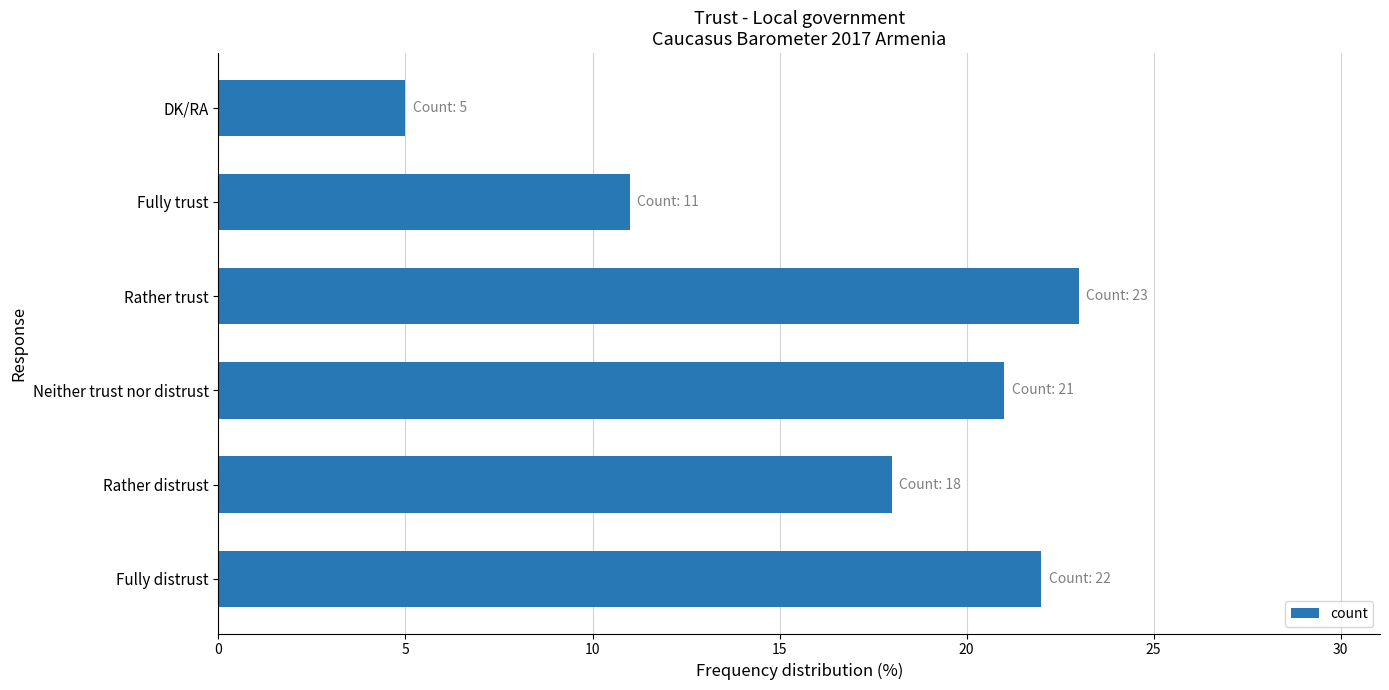

Reading bottom to top, list all the values displayed in this chart.

Fully distrust=22	Rather distrust=18	Neither trust nor distrust=21	Rather trust=23	Fully trust=11	DK/RA=5